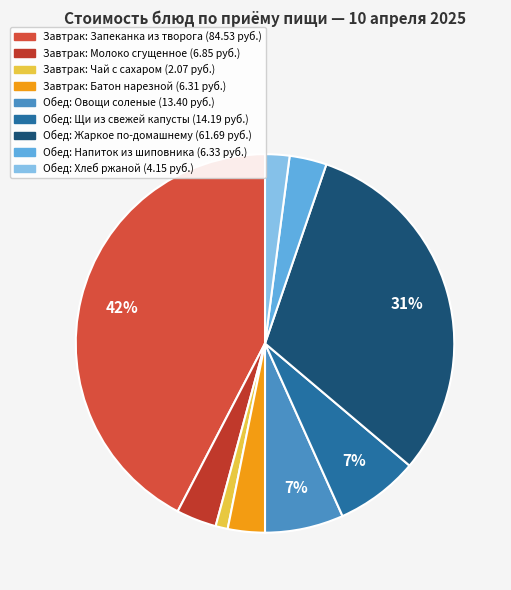

How many slices are in this pie chart?

9